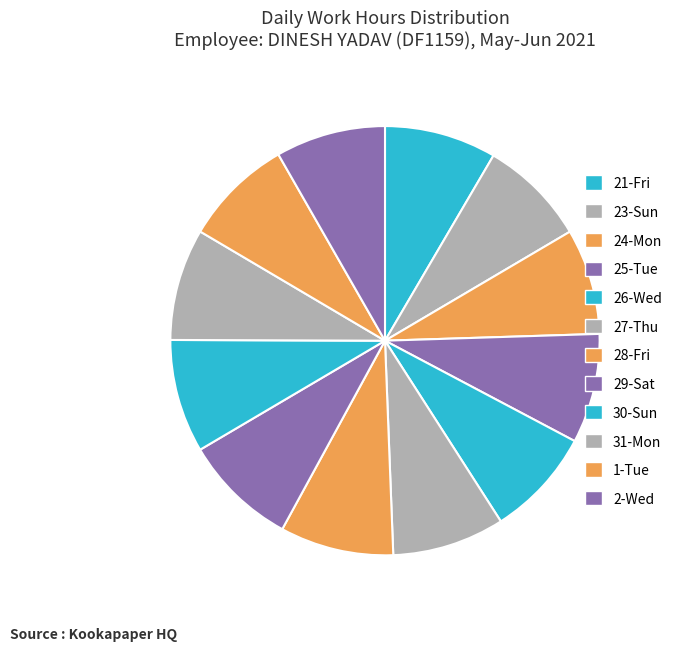

Which slice is the smallest?

24-Mon